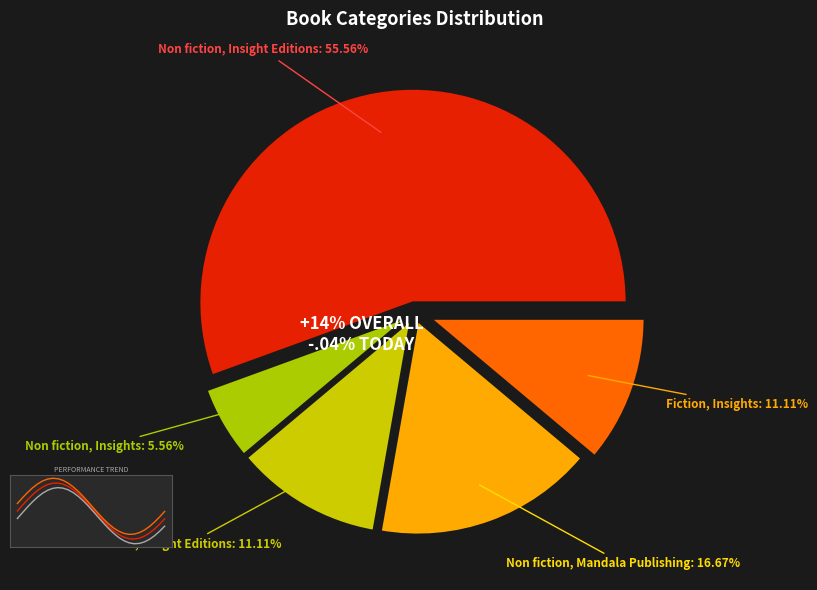

To the nearest percent, what is the combined percentage of Non fiction, Insights and Fiction, Insights?

17%